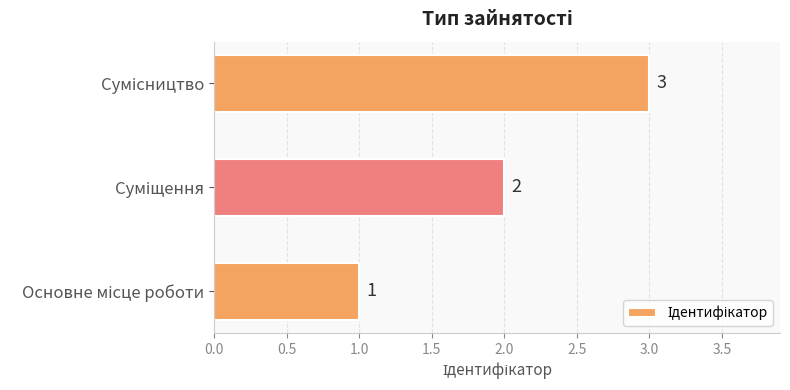

Count the values in the range 1 to 3.

3